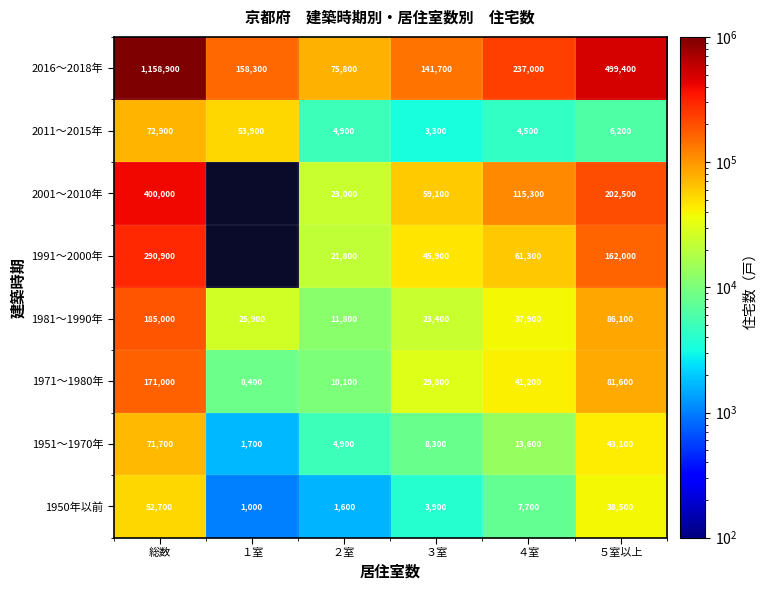

At ５室以上, list the series in order from largest to smallest.

2016～2018年, 2001～2010年, 1991～2000年, 1981～1990年, 1971～1980年, 1951～1970年, 1950年以前, 2011～2015年